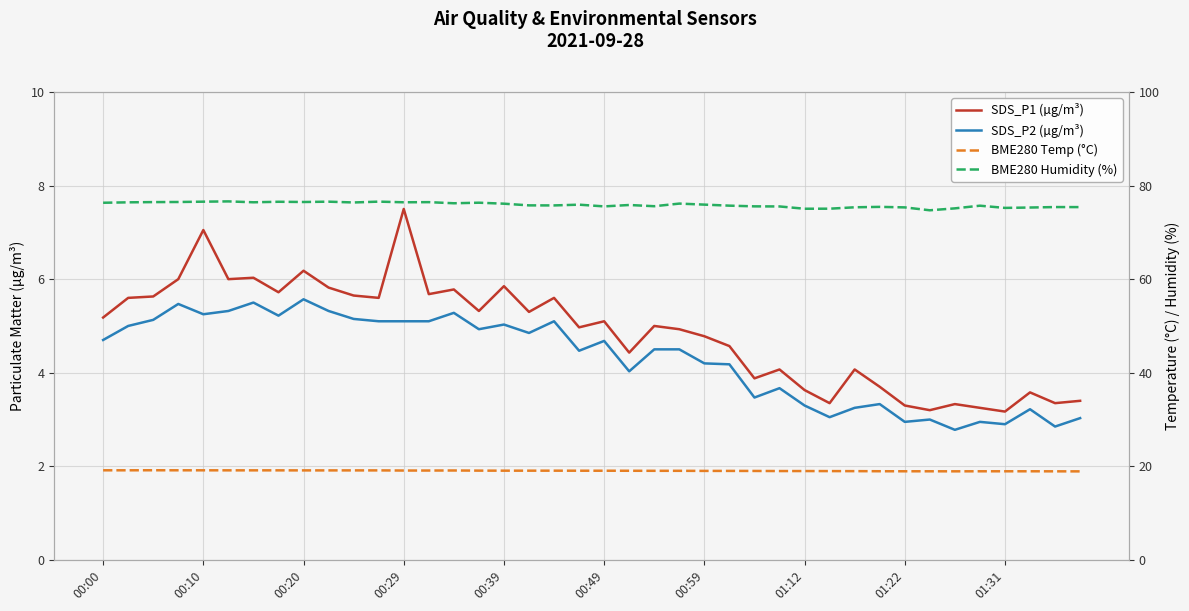

Rank the categories by SDS_P1 (µg/m³) value from lowest to highest.

36, 33, 35, 32, 34, 29, 38, 39, 37, 28, 31, 26, 27, 30, 21, 25, 24, 23, 19, 22, 20, 00:00, 17, 15, 00:10, 11, 18, 00:20, 10, 13, 01:12, 14, 01:31, 16, 00:29, 00:49, 00:59, 01:22, 00:39, 12